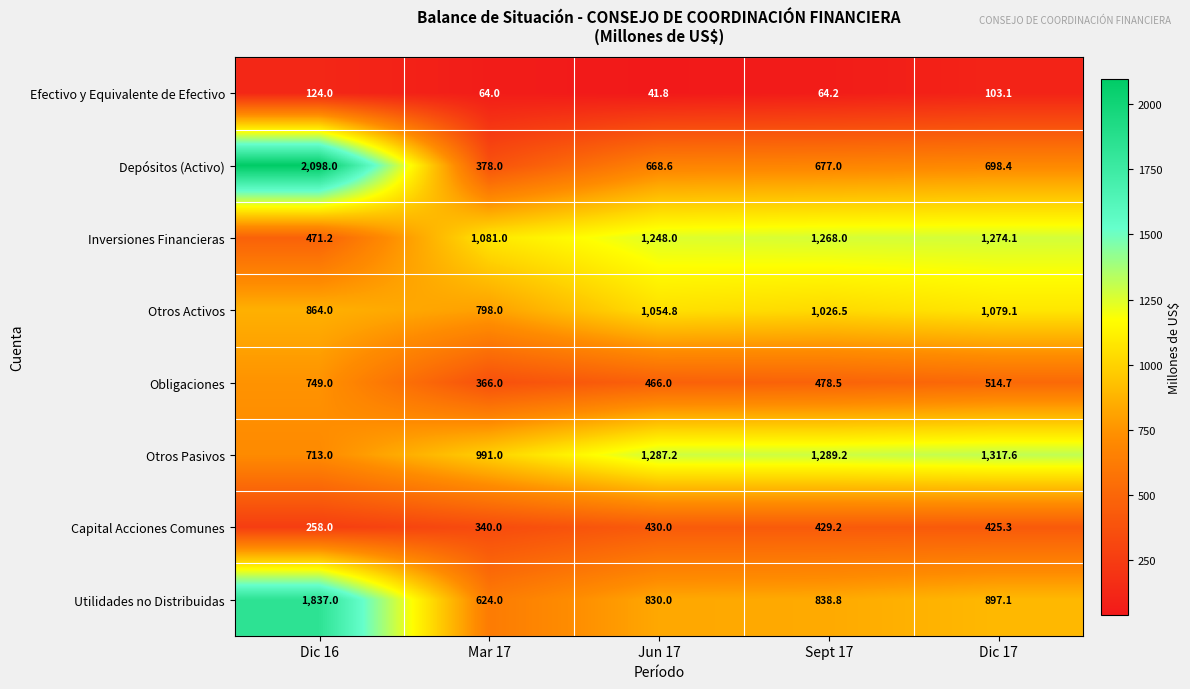

List the series in order of their peak value, highest first.

Depósitos (Activo), Utilidades no Distribuidas, Otros Pasivos, Inversiones Financieras, Otros Activos, Obligaciones, Capital Acciones Comunes, Efectivo y Equivalente de Efectivo